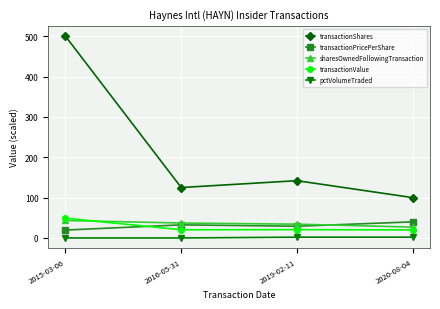

What is the difference between the transactionPricePerShare values at 2016-05-31 and 2019-02-11?

3.4